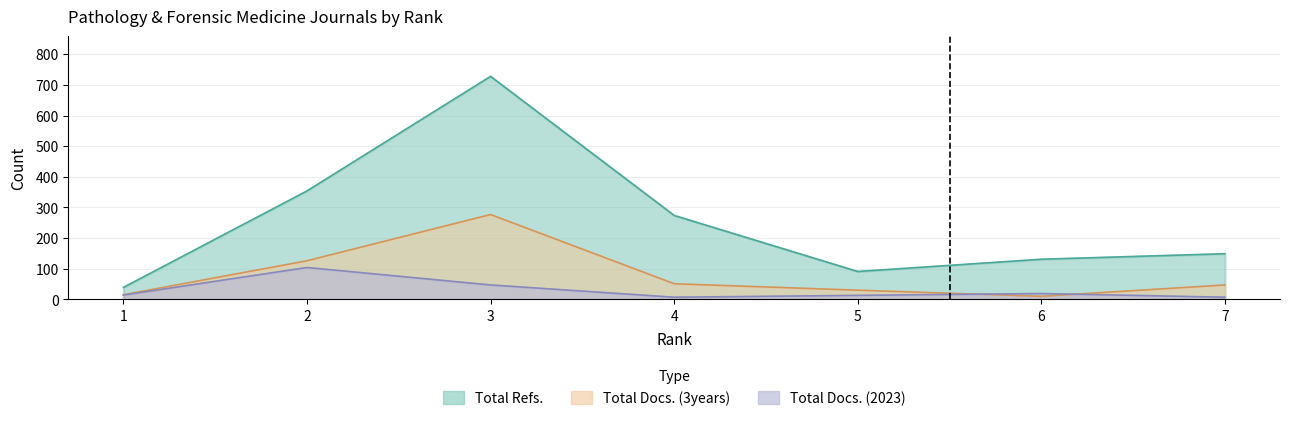

How many lines are shown in the chart?

3